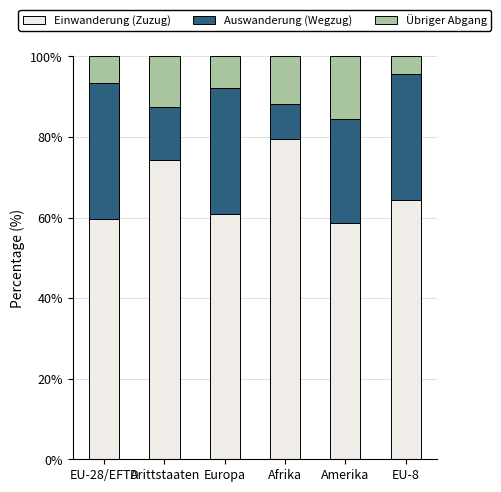

The Einwanderung (Zuzug) series shows 110.1 at Drittstaaten. True or false?

False